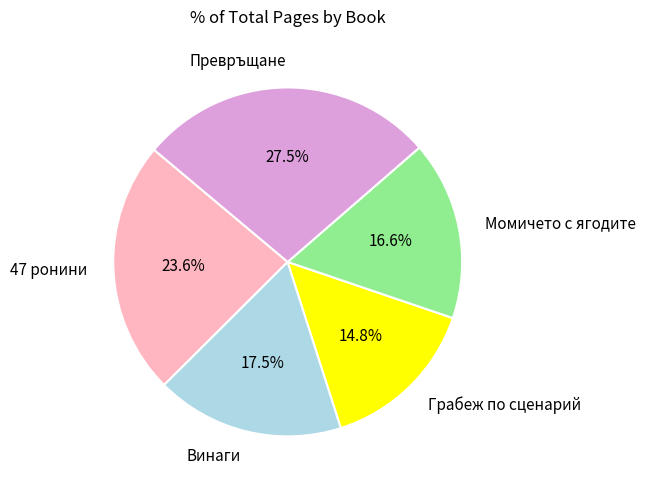

Approximately how many times larger is the value at Превръщане compared to Грабеж по сценарий?

1.9